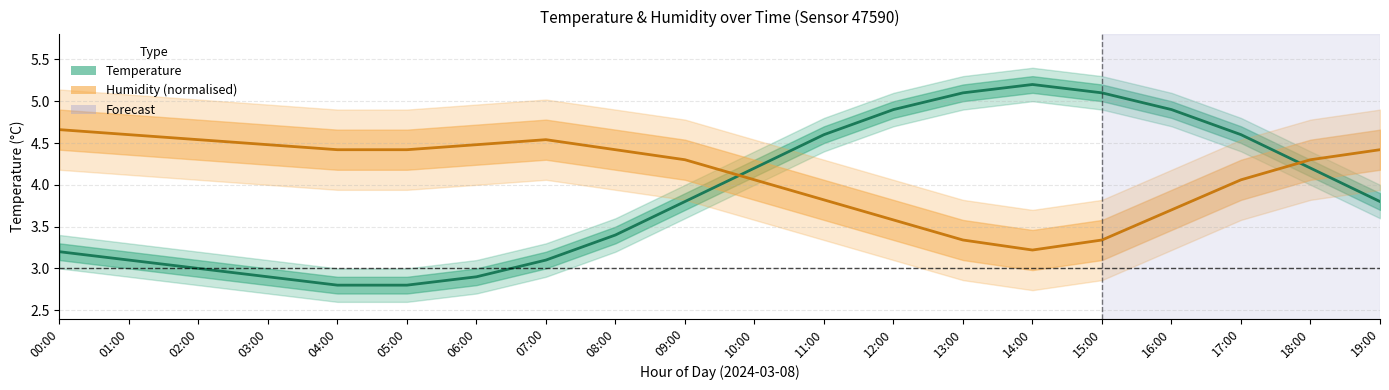

Which has a higher value, 19:00 or 08:00?

19:00